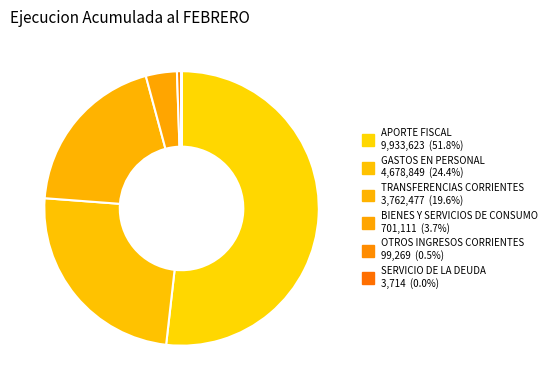

Approximately how many times larger is the value at TRANSFERENCIAS CORRIENTES compared to APORTE FISCAL?

0.4